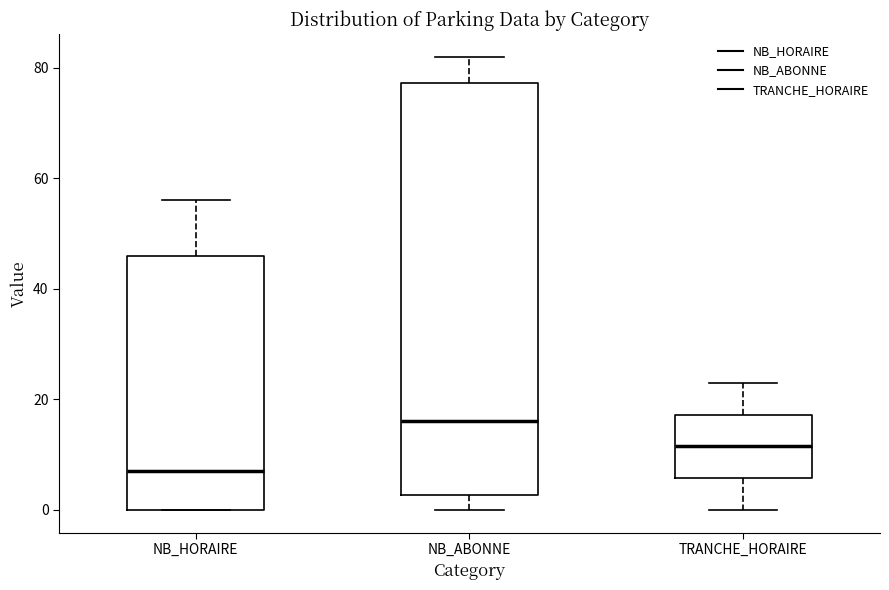

Reading left to right, transcribe this box plot: for each box, give where its median line is, the range the box spans, and where its two whiskers end, as read against the y-axis. The values are not printed on the chart, so give them approximately, as read against the axis.

NB_HORAIRE: median 8, box 0 to 46, whiskers 0 to 56
NB_ABONNE: median 16, box 2 to 78, whiskers 0 to 82
TRANCHE_HORAIRE: median 12, box 6 to 18, whiskers 0 to 24